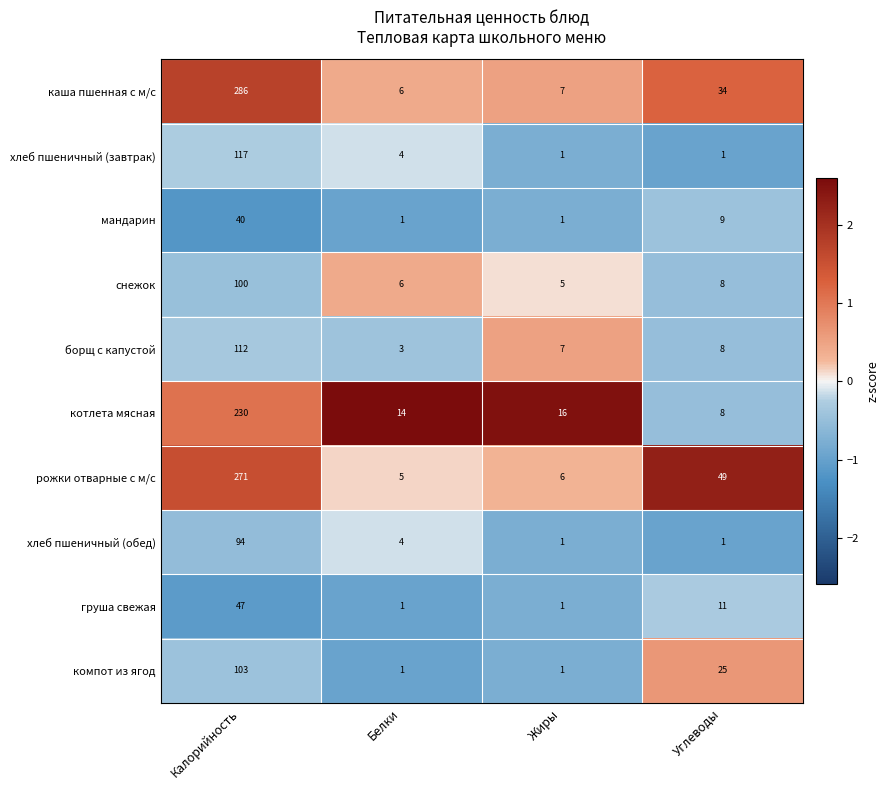

Is it true that котлета мясная equals 14 at Белки?

True